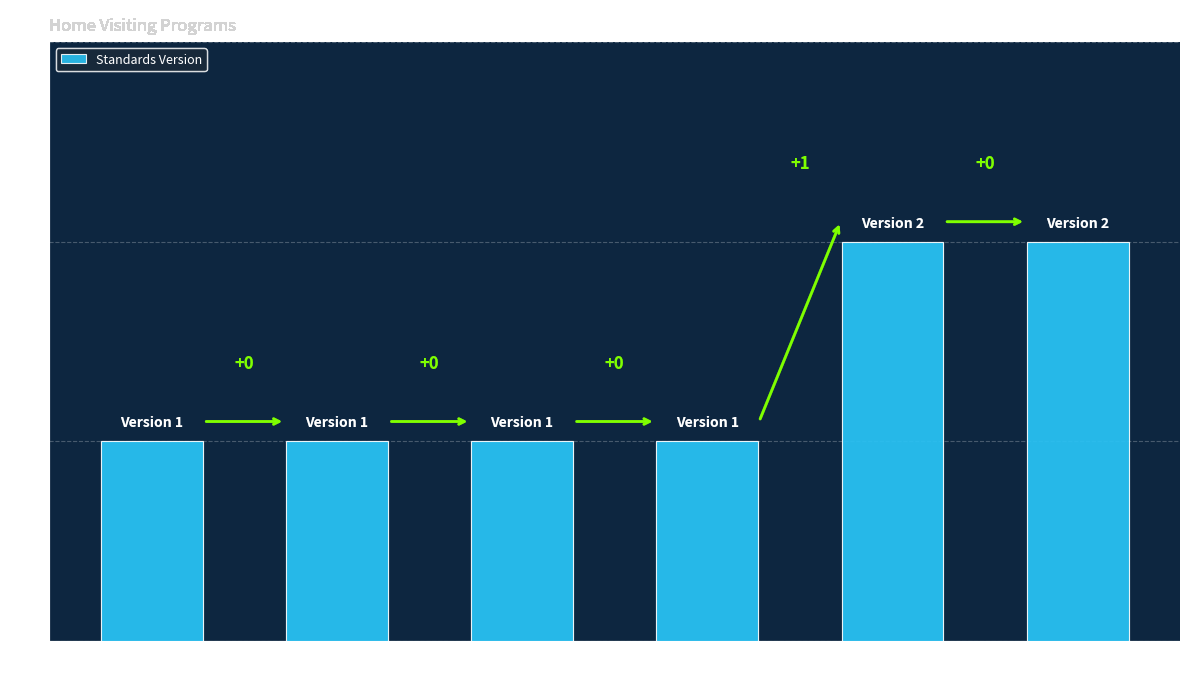

Rank the categories by value from highest to lowest.

WWHV095274
HFA High, WWHV094825
NFP High, WWHV073815
HFA Moderate, WWHV051936
HFA Moderate, WWHV051759
HFA Moderate, WWHV052010
HFA Moderate